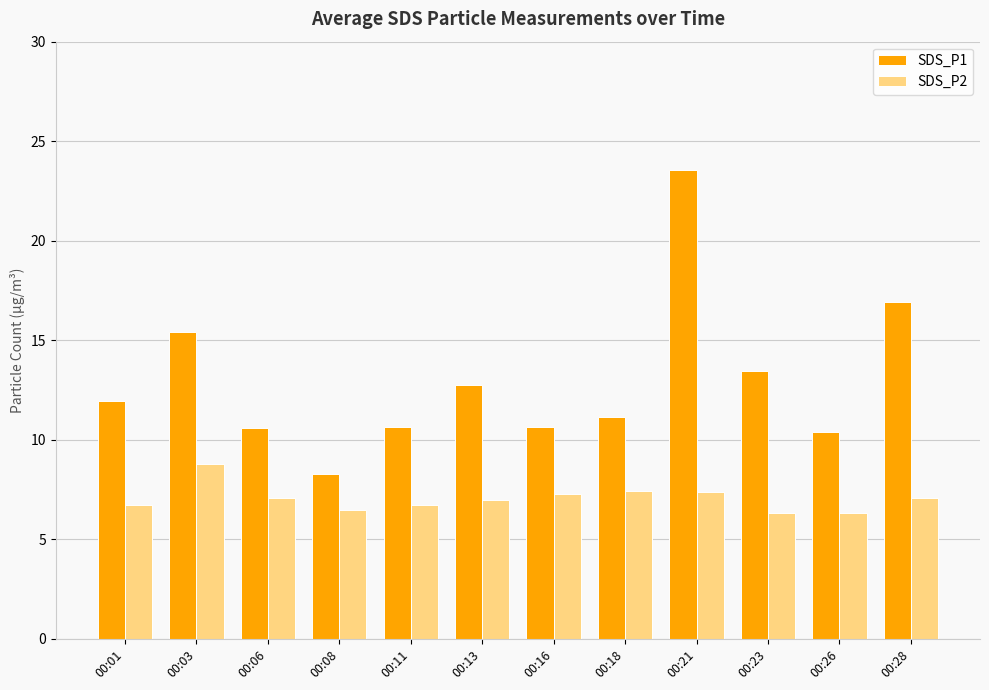

What is the difference between the SDS_P1 values at 00:16 and 00:06?

0.1